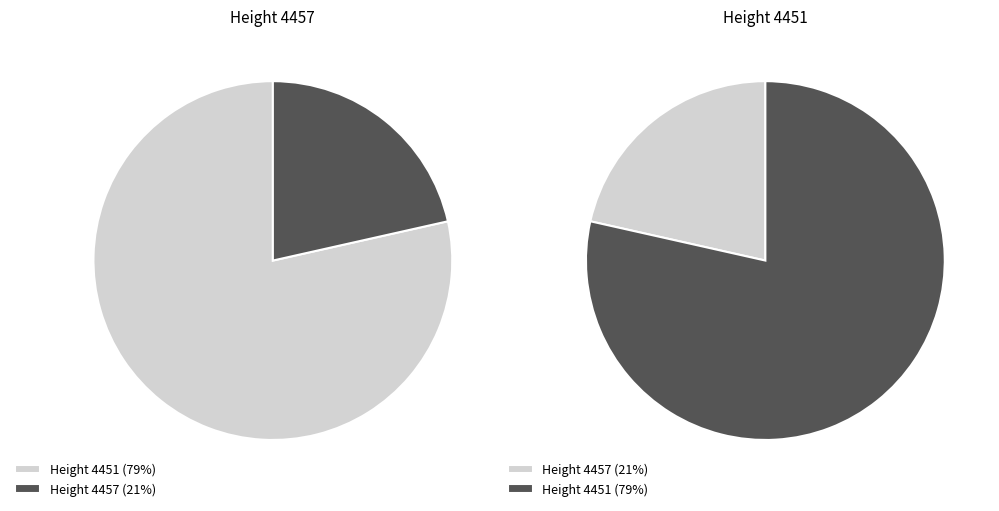

Is it true that 4457 is 21% of the pie?

True